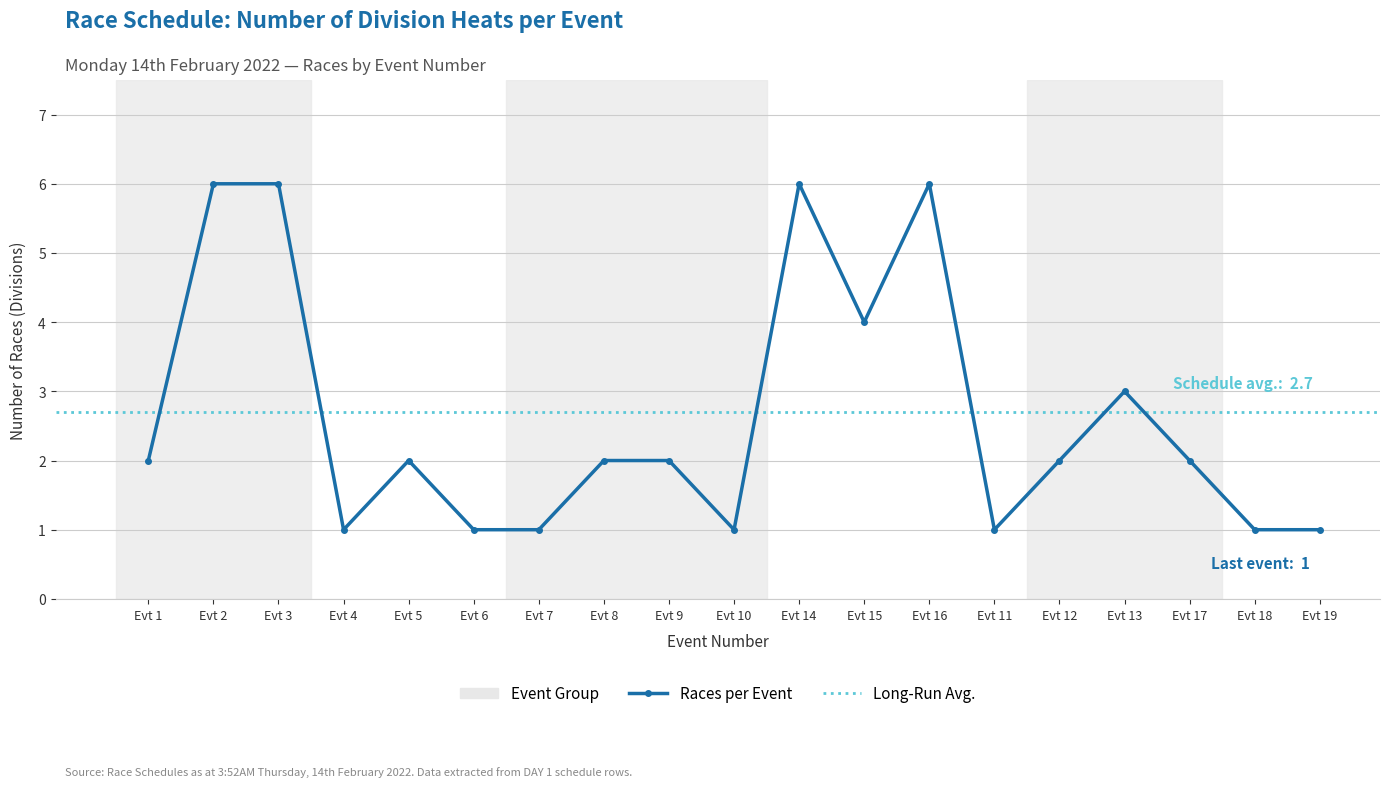

Reading left to right, transcribe all the data shown in this chart.

2	6	6	1	2	1	1	2	2	1	6	4	6	1	2	3	2	1	1